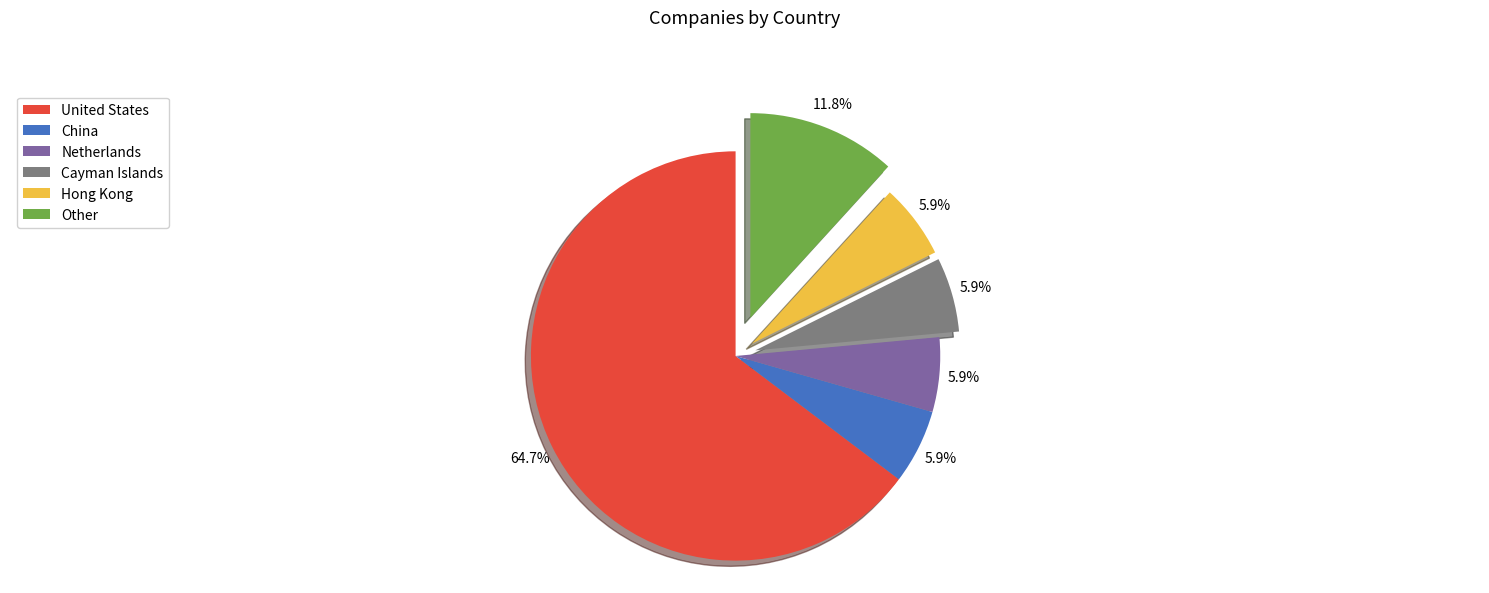

To the nearest percent, what percentage of the pie is Cayman Islands?

6%